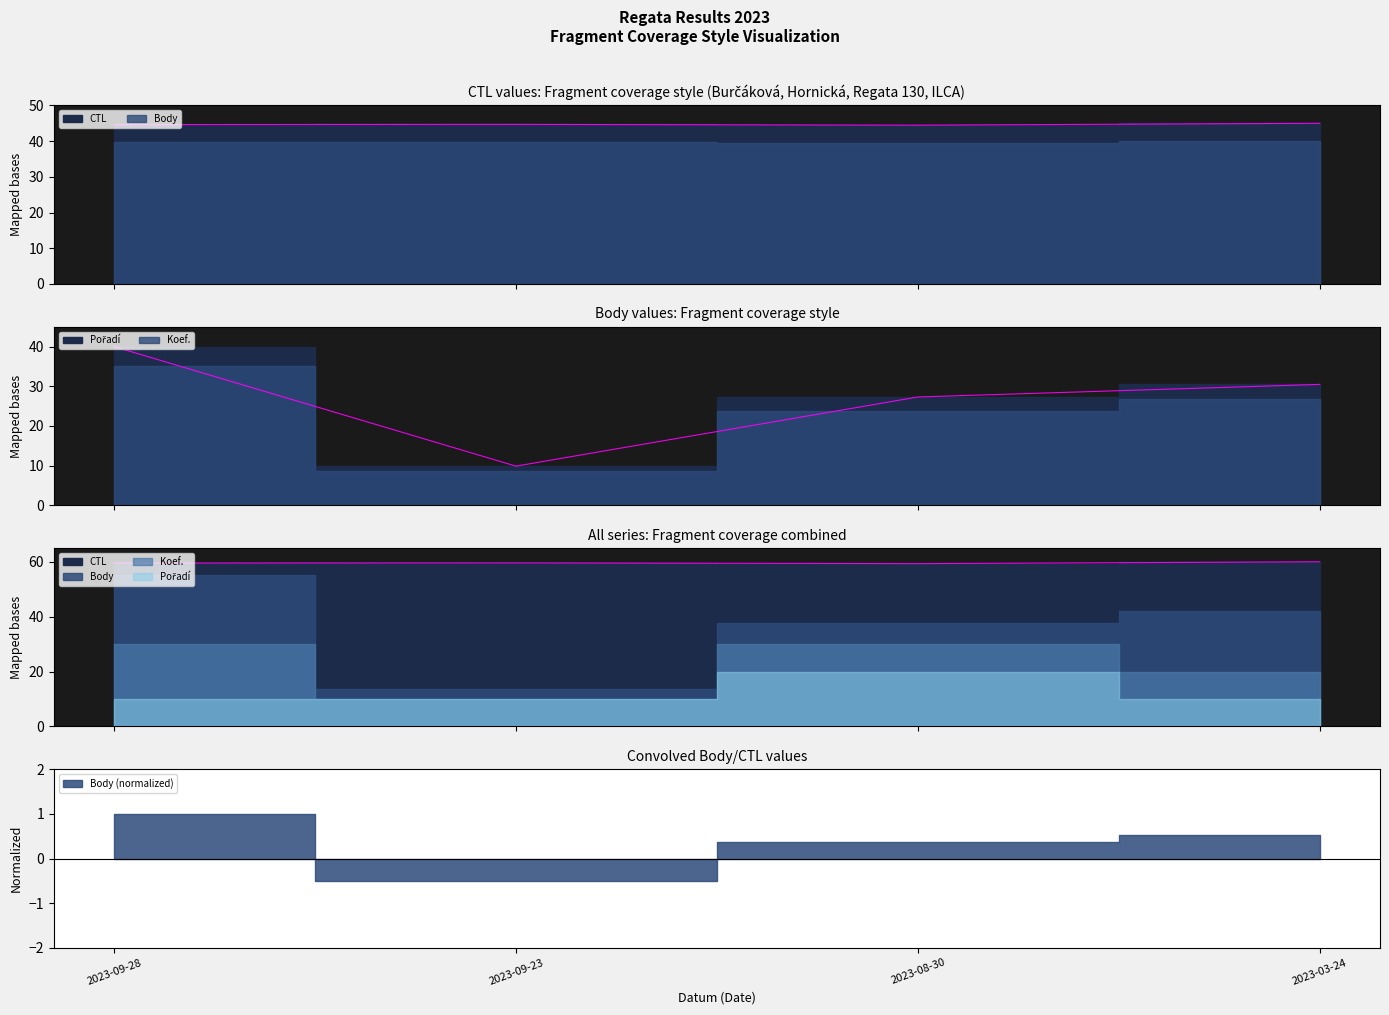

Between 2023-08-30 and 2023-03-24, which is larger?

2023-03-24